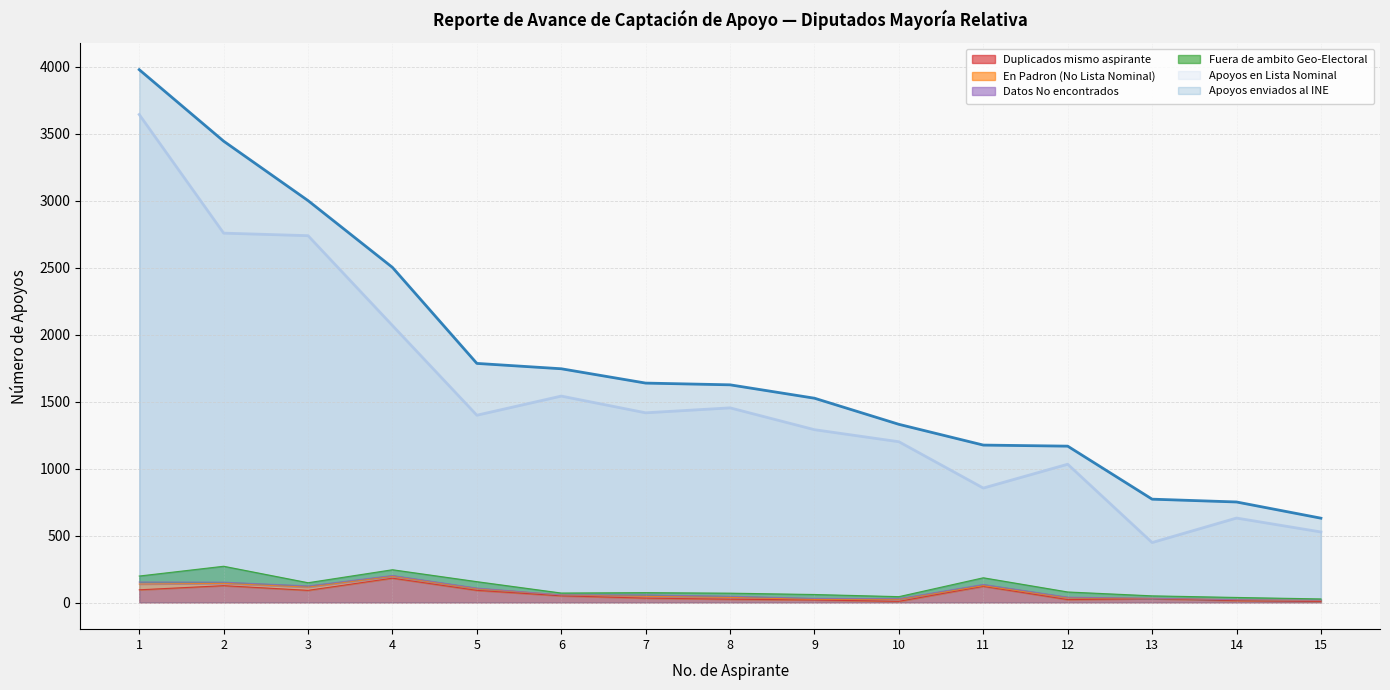

List the labels in order of Apoyos en Lista Nominal value, largest first.

1, 2, 3, 4, 6, 8, 7, 5, 9, 10, 12, 11, 14, 15, 13